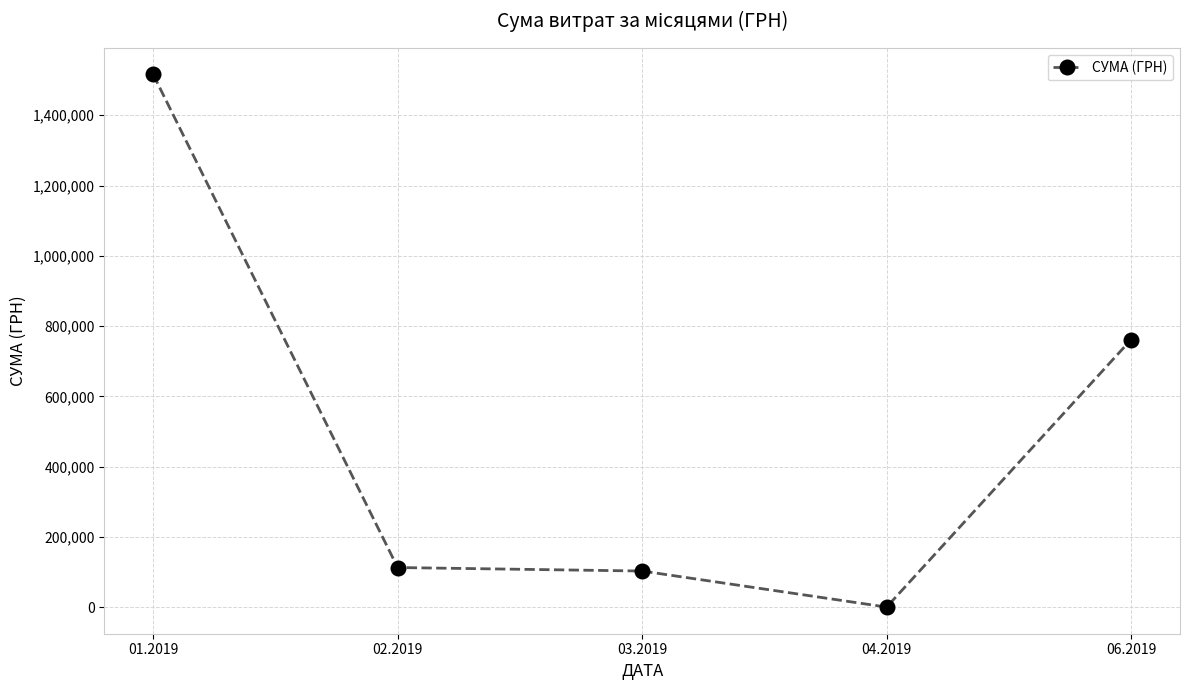

What is the change in value from 03.2019 to 06.2019?

+658185.4